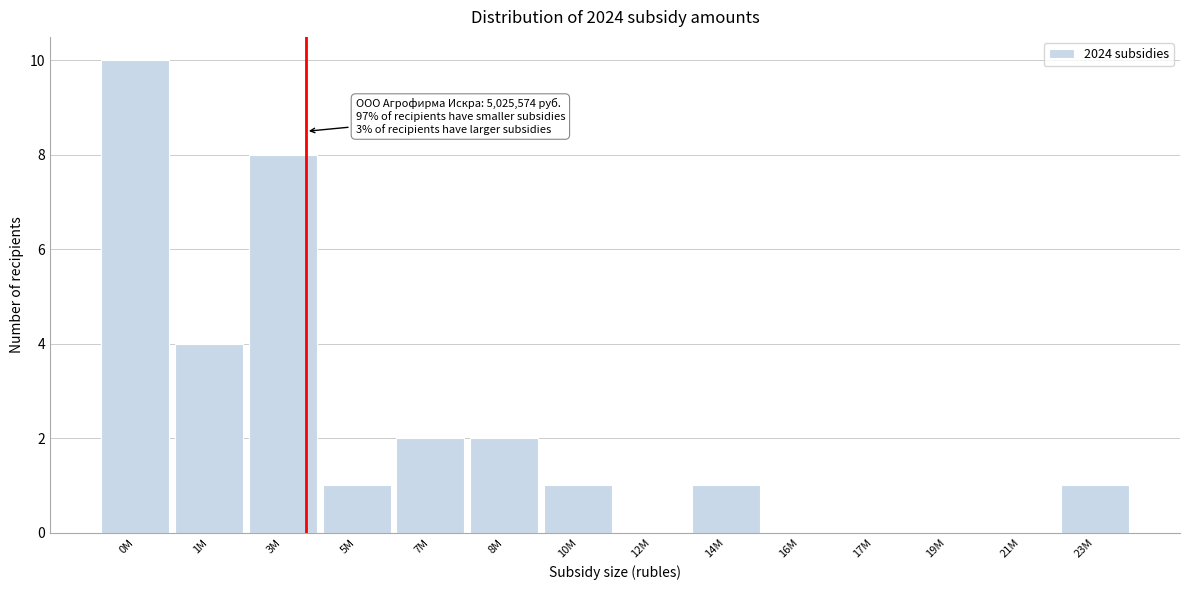

Reading left to right, transcribe all the data shown in this chart.

0M=10	1M=4	3M=8	5M=1	7M=2	8M=2	10M=1	12M=0	14M=1	16M=0	17M=0	19M=0	21M=0	23M=1